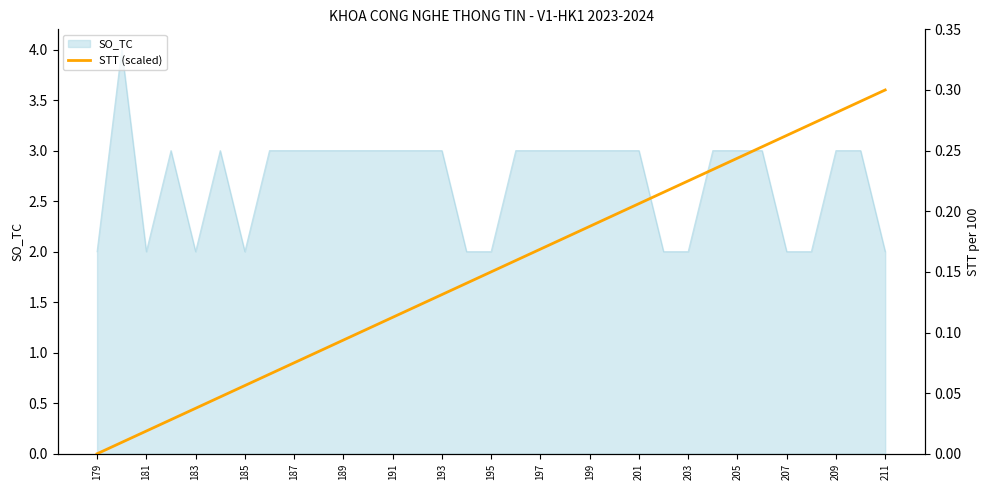

True or false: SO_TC has a value of 3 at 187.

True